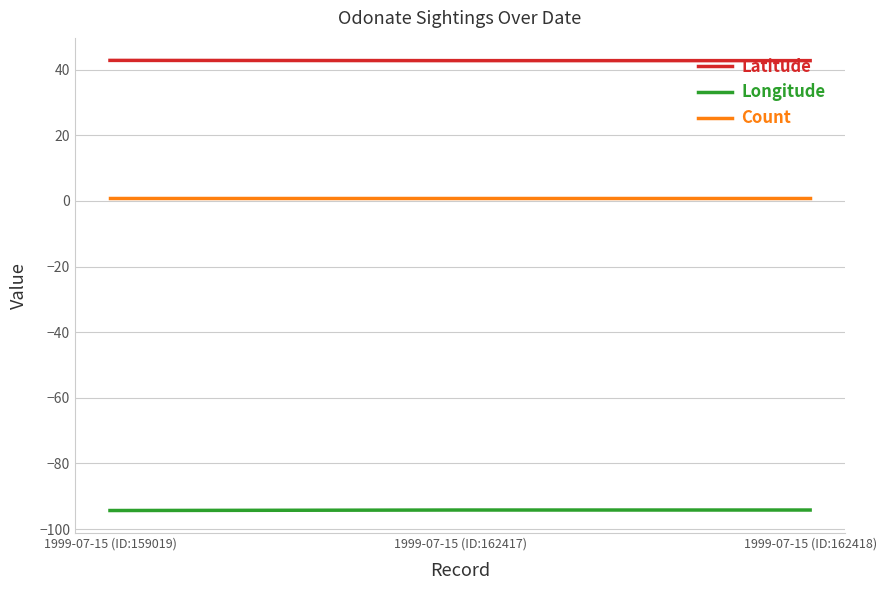

At 1999-07-15 (ID:162418), list the series in order from largest to smallest.

Latitude, Count, Longitude